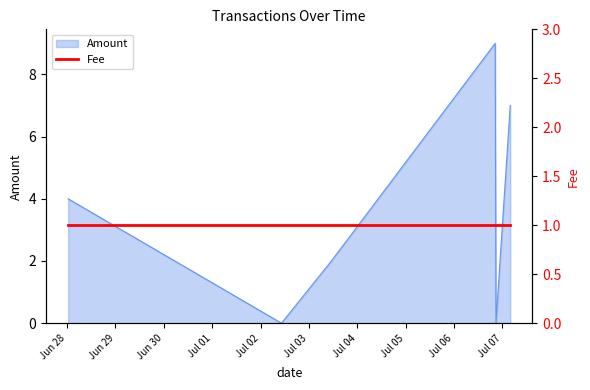

Count the values in the range 0 to 7.

5